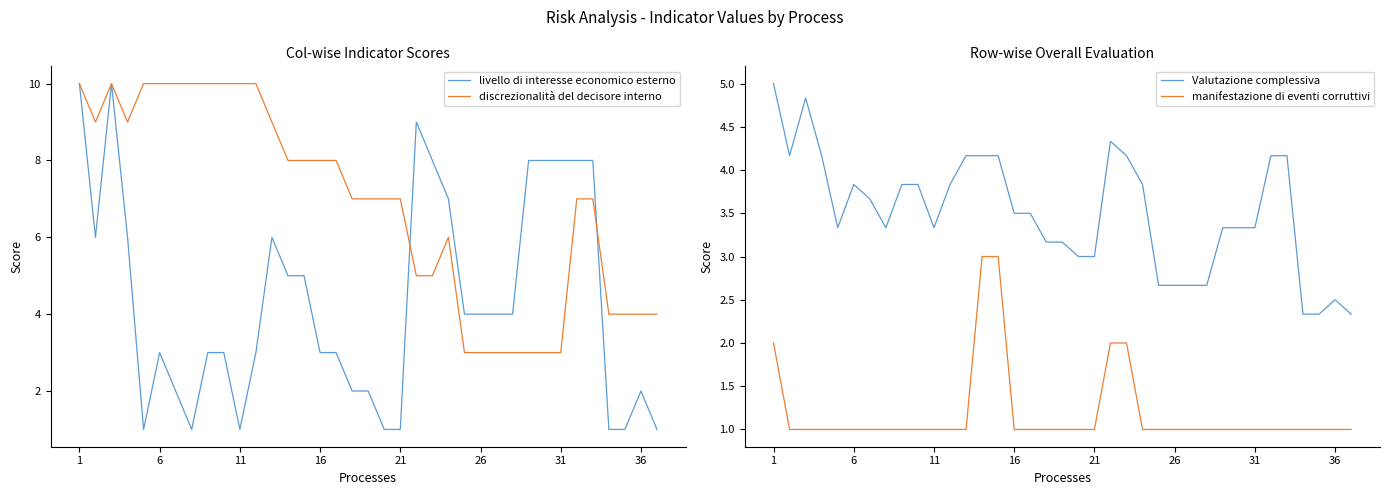

Where is manifestazione di eventi corruttivi nearest to the value 2?

1